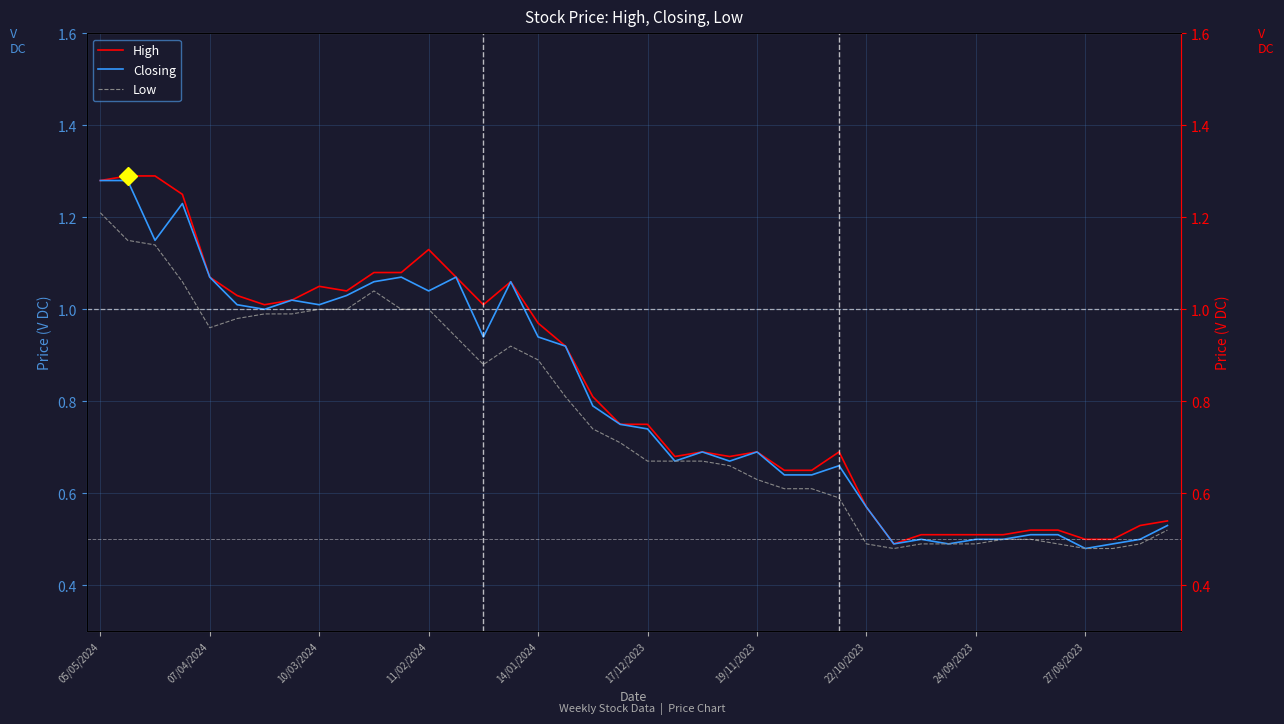

What value does the Low series have at 22/10/2023?

0.5